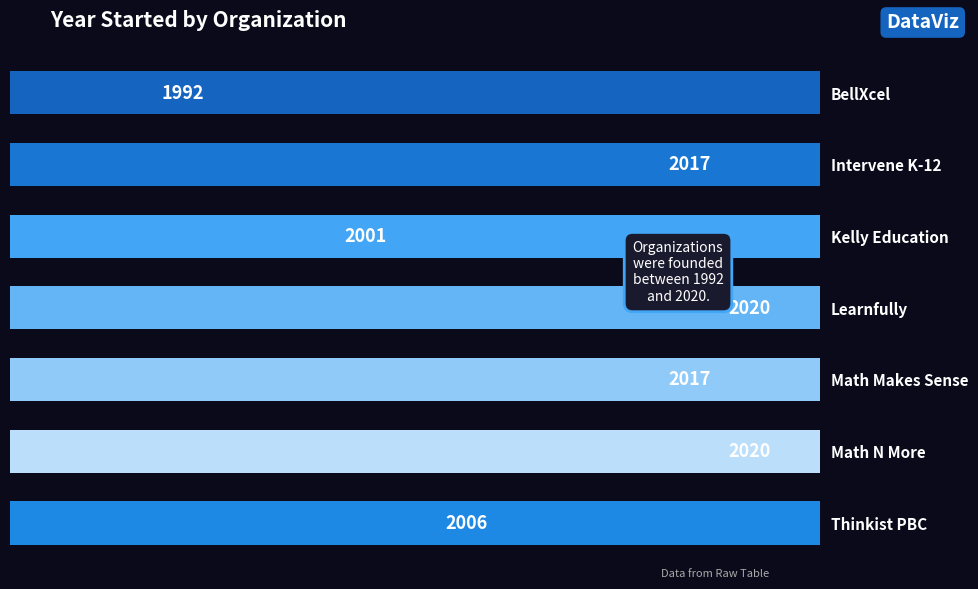

What is the change in value from 0 to 4?

+25